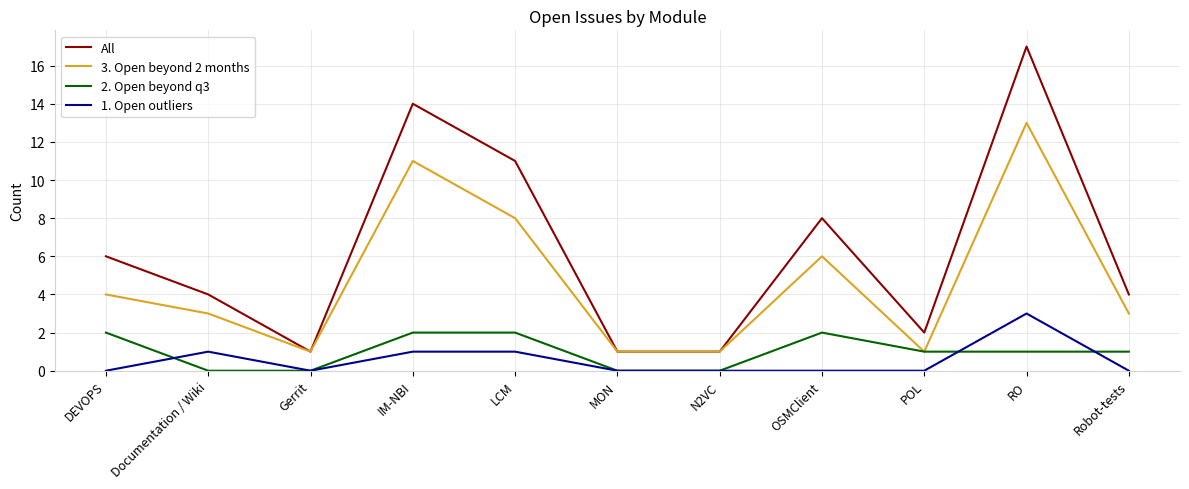

True or false: 2. Open beyond q3 has more than 0 points higher than both neighbors.

True